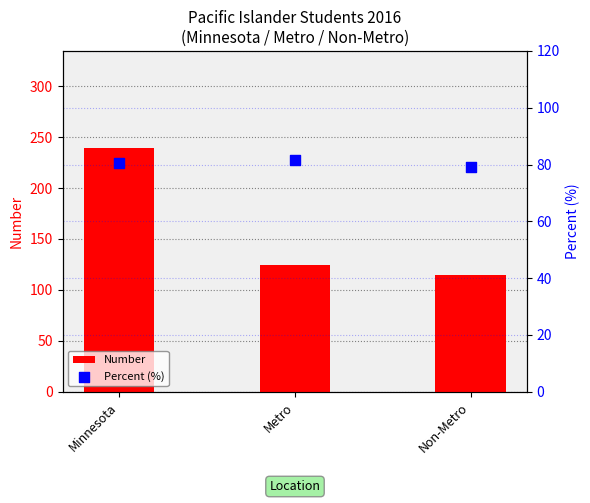

What are all the series names shown in the legend?

Number, Percent (%)